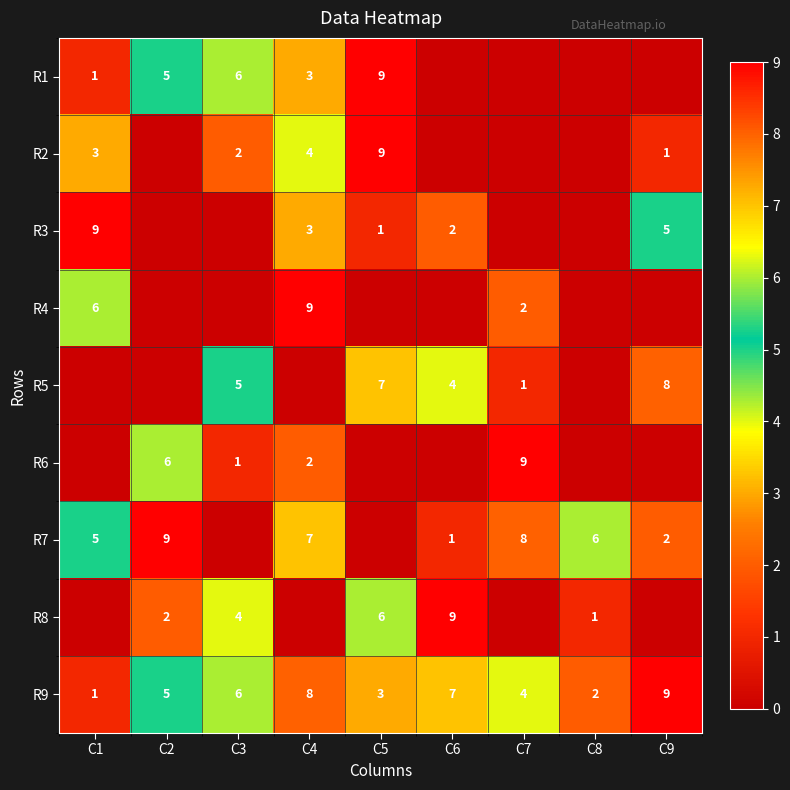

Is it true that R4 equals 6 at C1?

True